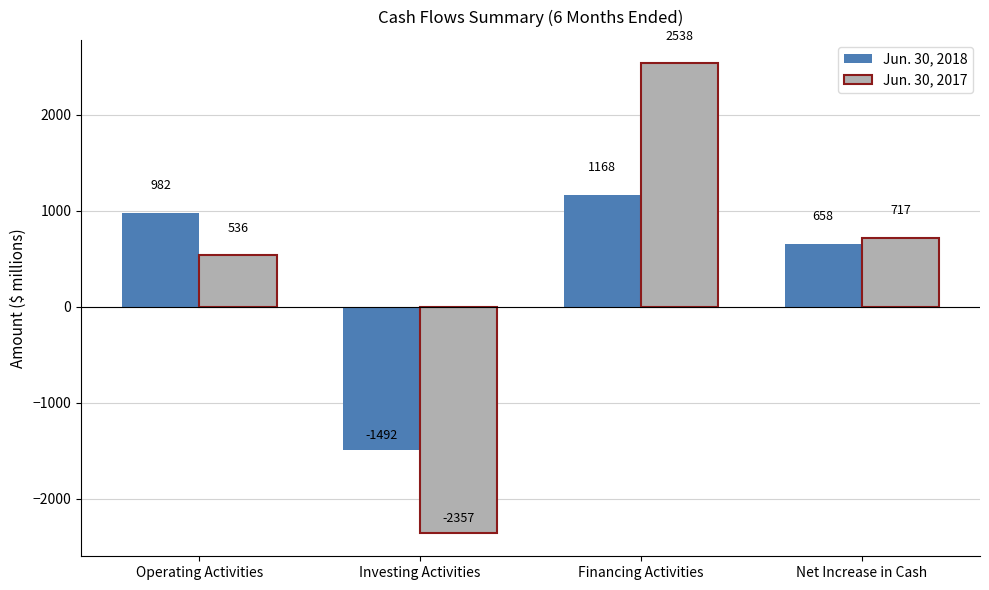

Reading left to right, transcribe all the data shown in this chart.

Jun. 30, 2018: Operating Activities=982	Investing Activities=-1492	Financing Activities=1168	Net Increase in Cash=658
Jun. 30, 2017: Operating Activities=536	Investing Activities=-2357	Financing Activities=2538	Net Increase in Cash=717